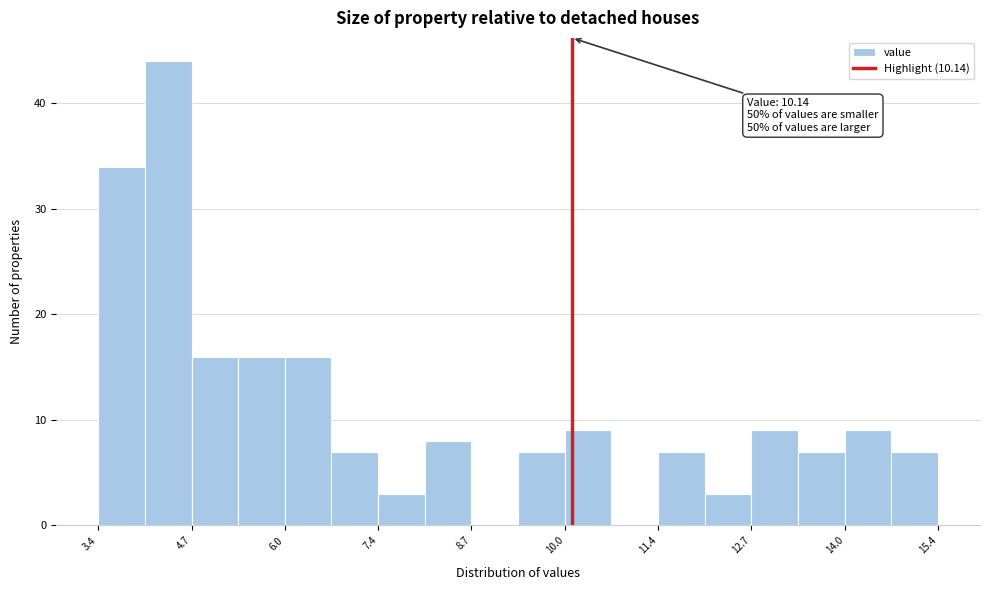

Read against the x-axis, roughly where is the centre of the tallest bar?

4.4